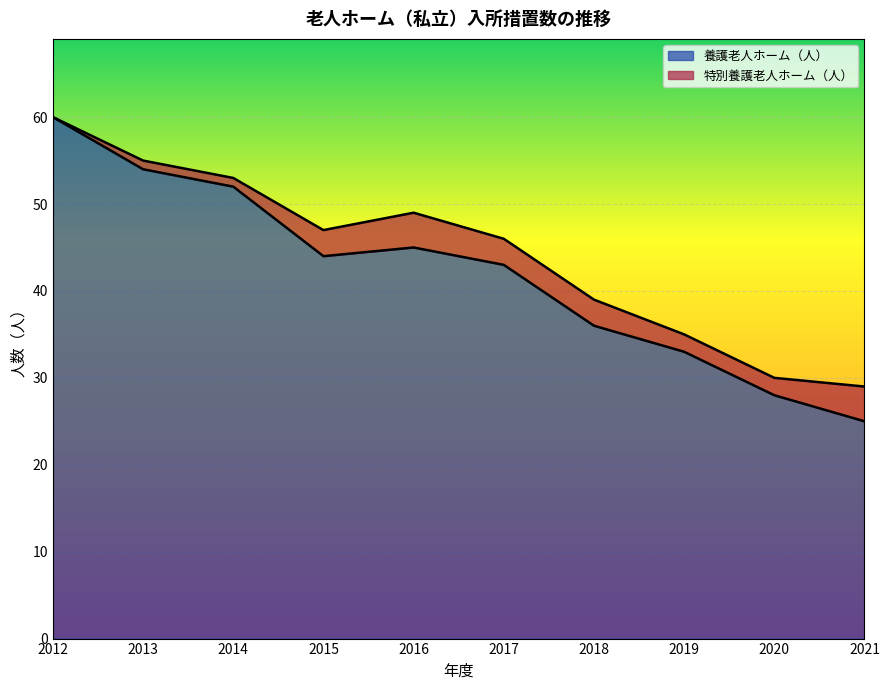

List the labels in order of value, largest first.

2012, 2013, 2014, 2016, 2015, 2017, 2018, 2019, 2020, 2021